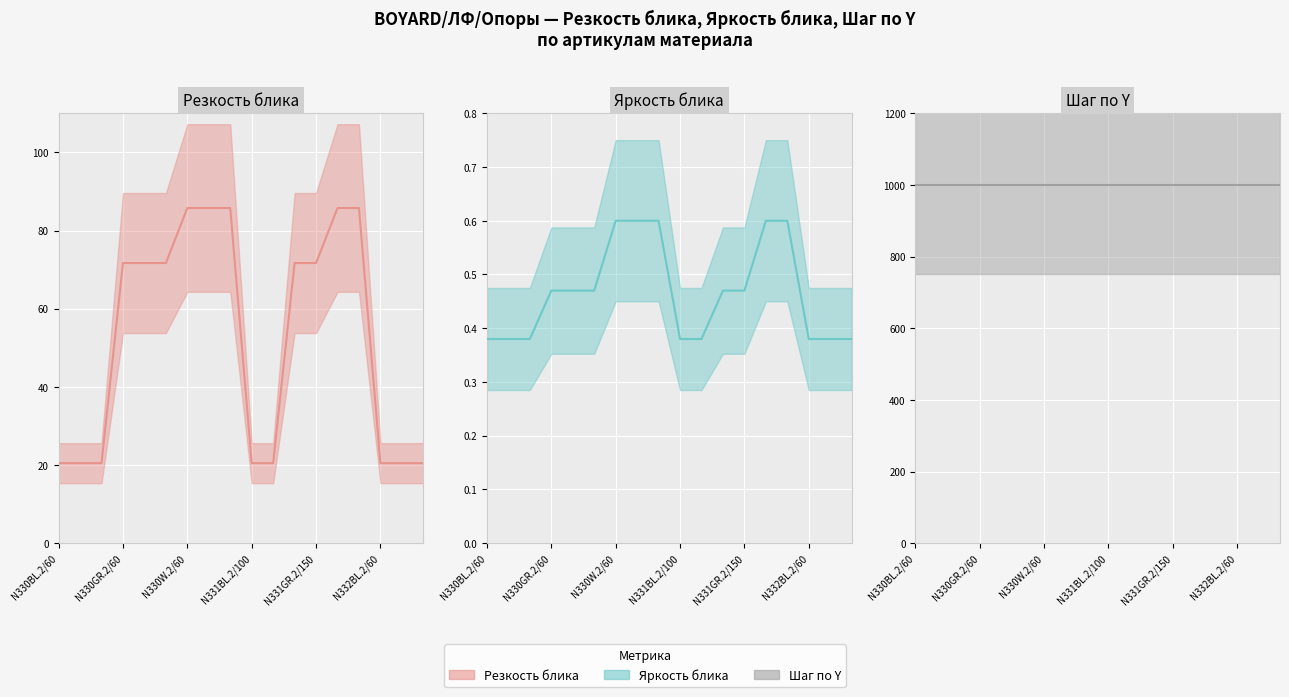

True or false: Резкость блика has more than 1 points higher than both neighbors.

False